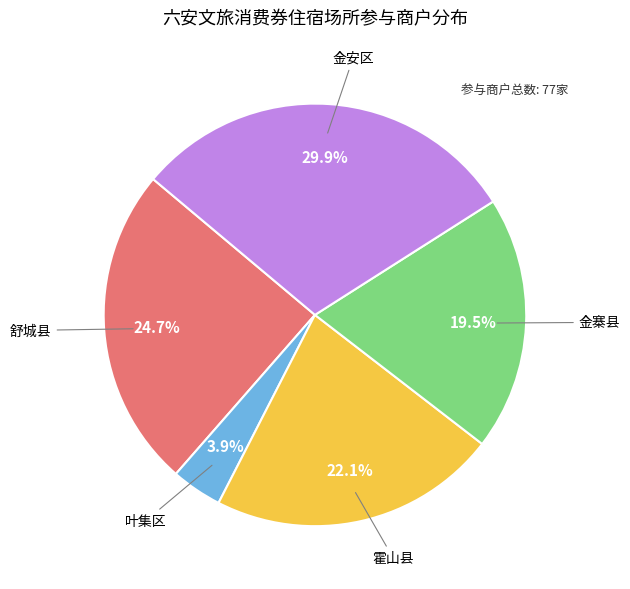

Is there a majority slice in this chart?

No